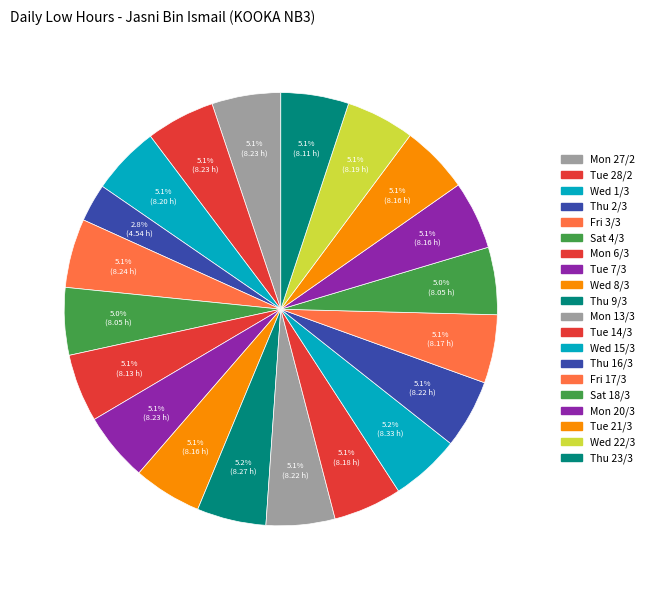

How many slices are in this pie chart?

20